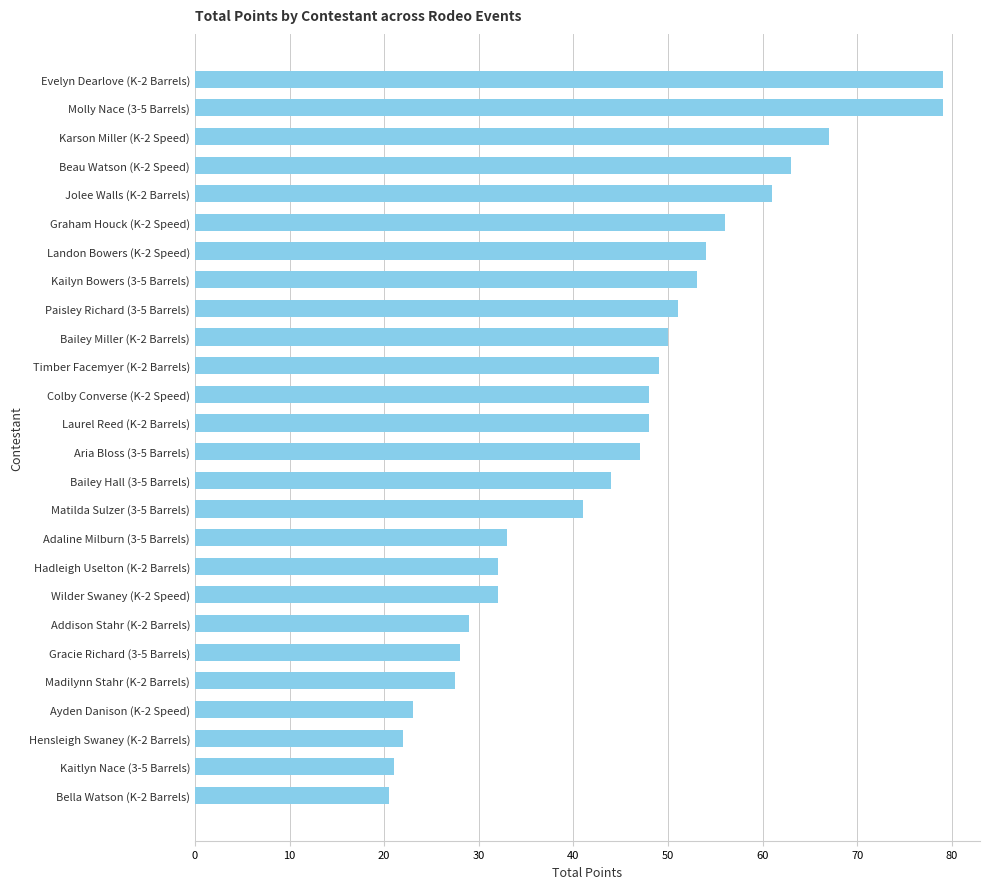

Reading bottom to top, list all the values displayed in this chart.

20.5	21.0	22.0	23.0	27.5	28.0	29.0	32.0	32.0	33.0	41.0	44.0	47.0	48.0	48.0	49.0	50.0	51.0	53.0	54.0	56.0	61.0	63.0	67.0	79.0	79.0